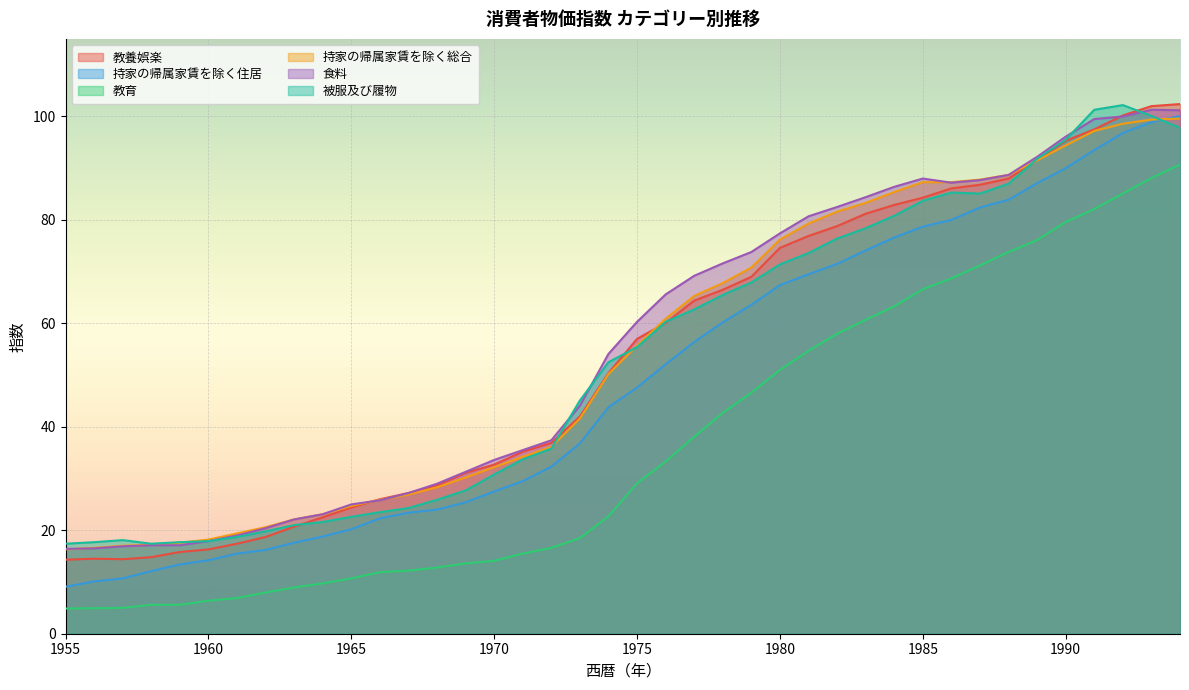

What is the total value across all series at 1960?

90.9